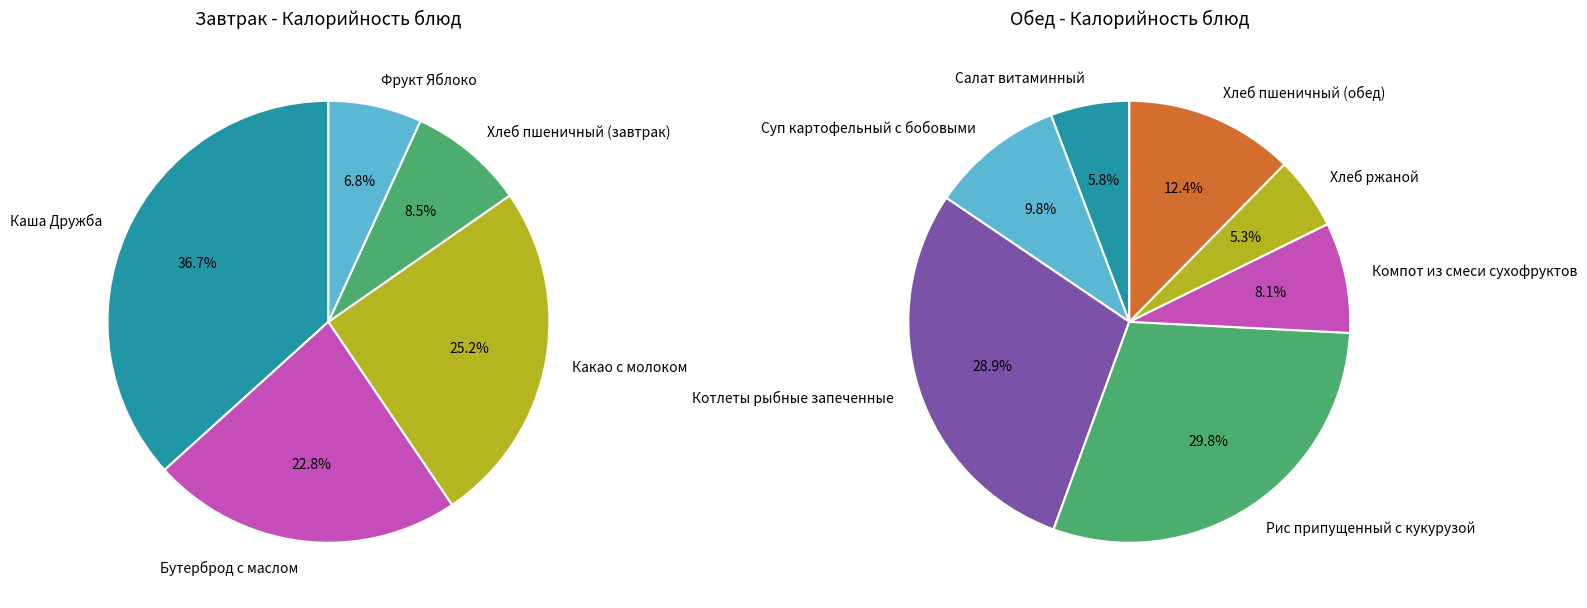

To the nearest percent, what is the difference between the largest and smallest slice percentages?

30%